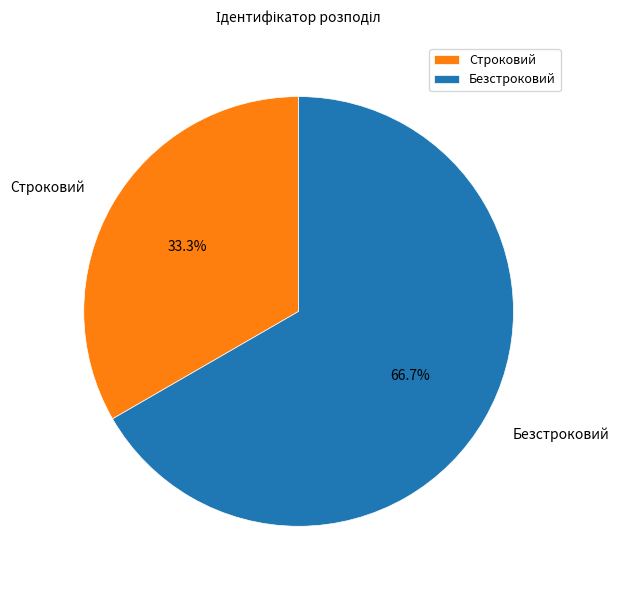

To the nearest percent, what percentage of the pie is Строковий?

33%